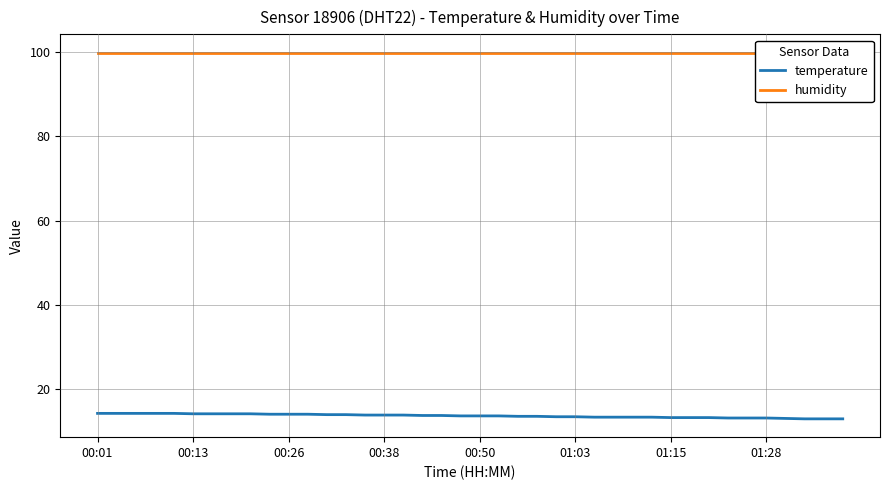

Is it true that temperature equals 13.1 at 34?

True